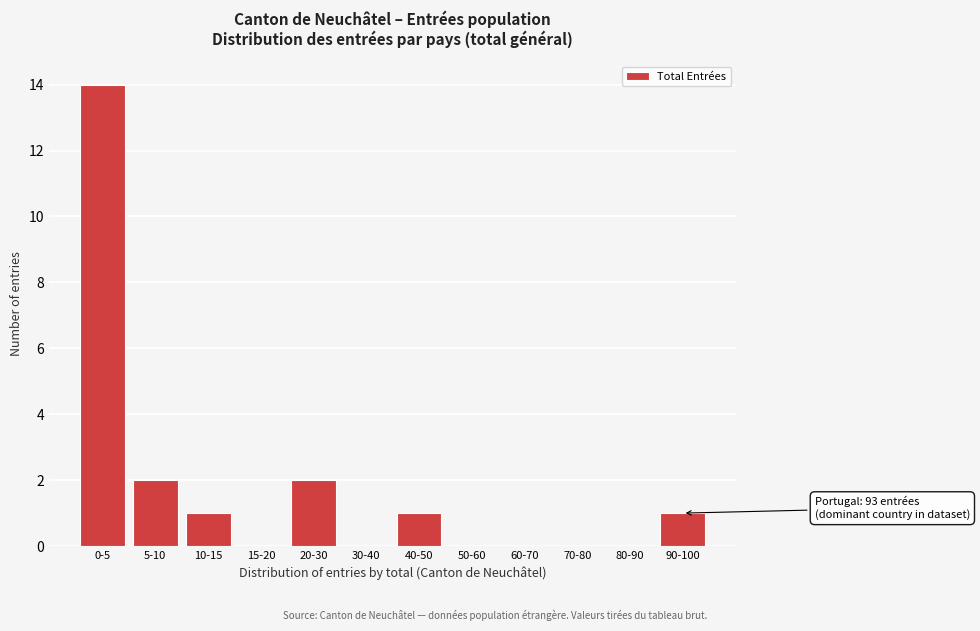

Reading left to right, what are all the values shown in this chart?

0-5=14	5-10=2	10-15=1	15-20=0	20-30=2	30-40=0	40-50=1	50-60=0	60-70=0	70-80=0	80-90=0	90-100=1